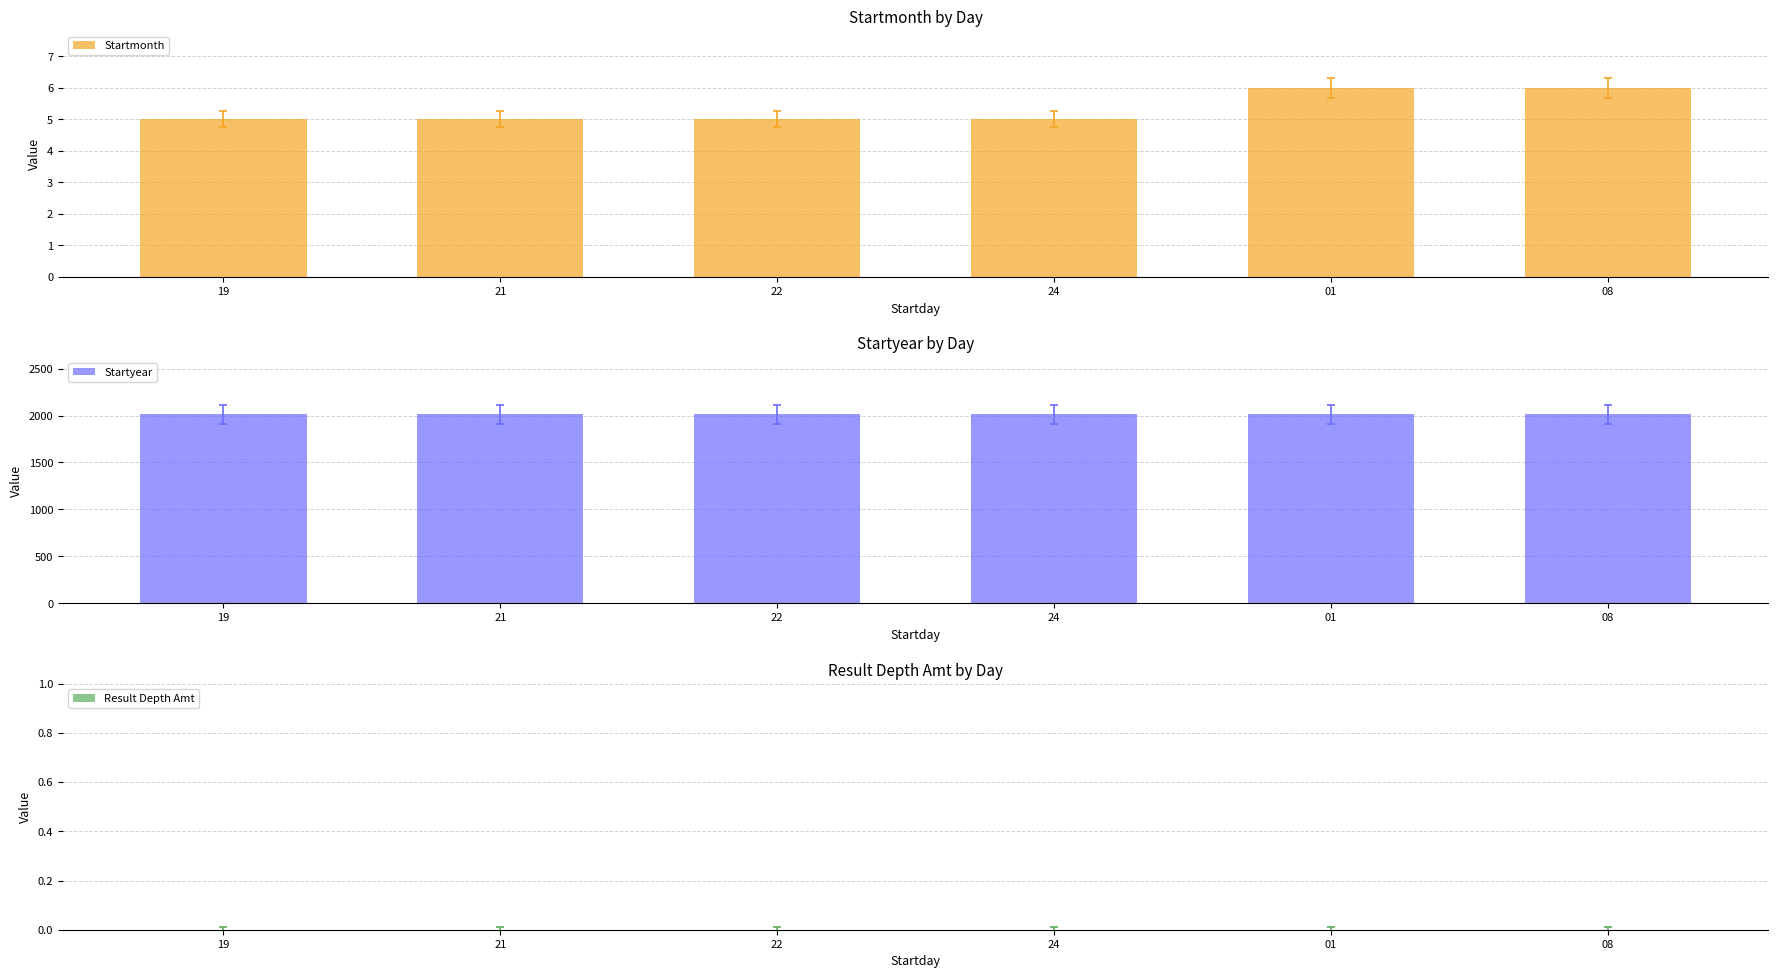

What is the value of the Startyear bar at the 3rd from the left?

2015